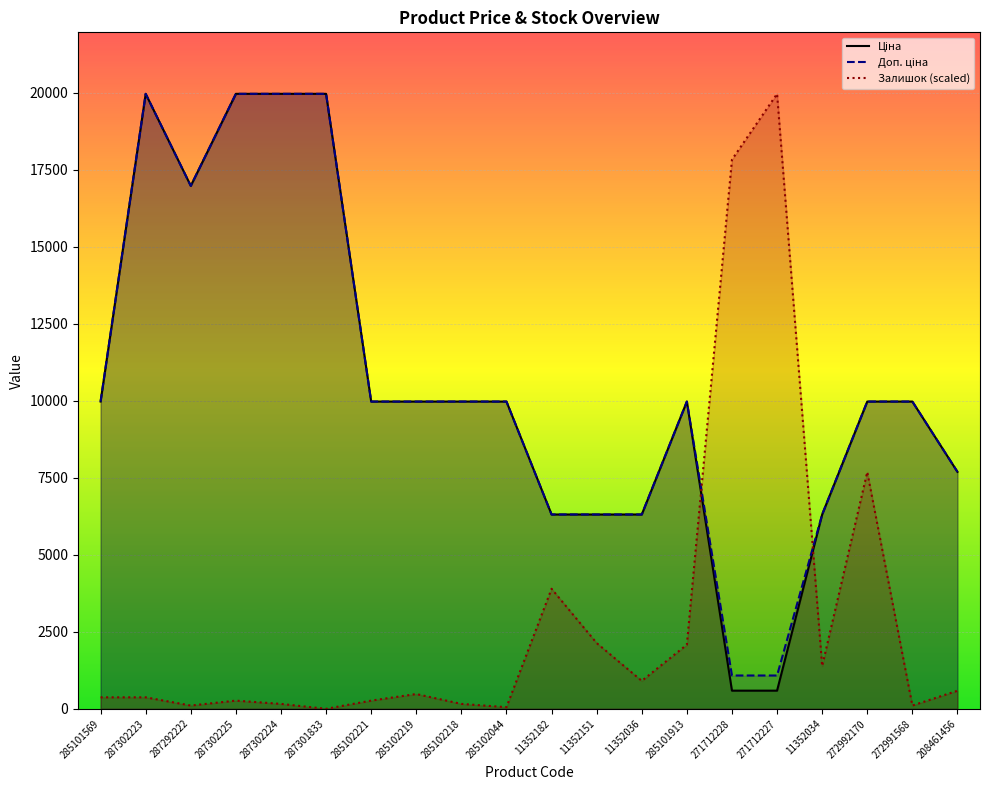

What is the total value across all series at 271712228?

19500.5